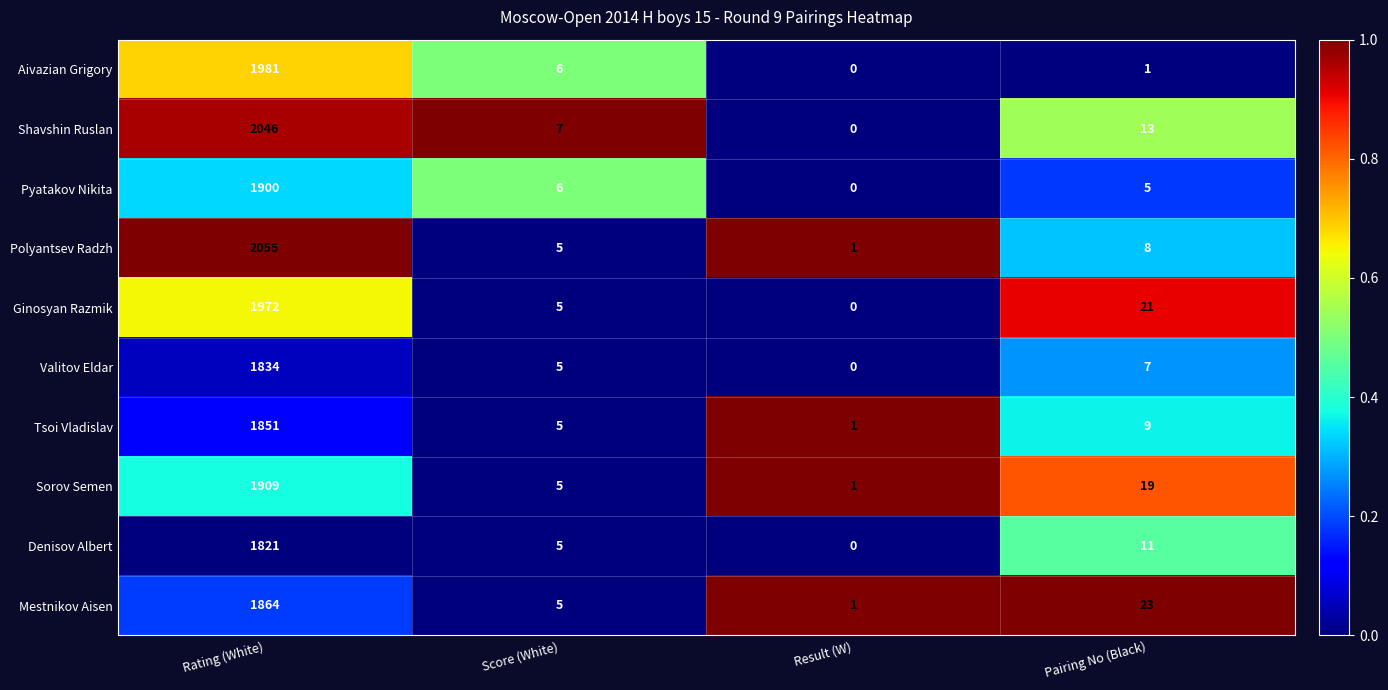

At which category is the sum across all series the highest?

Rating (White)